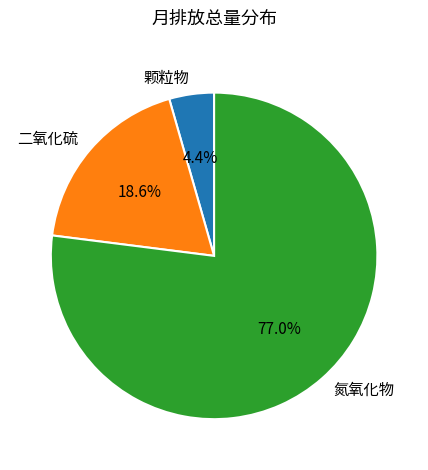

How many slices are in this pie chart?

3